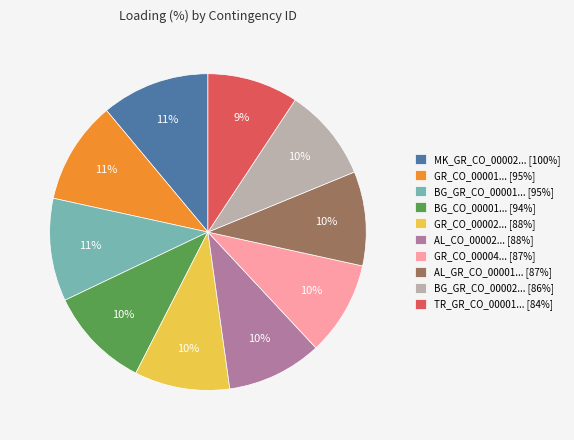

How many segments does this pie chart have?

10